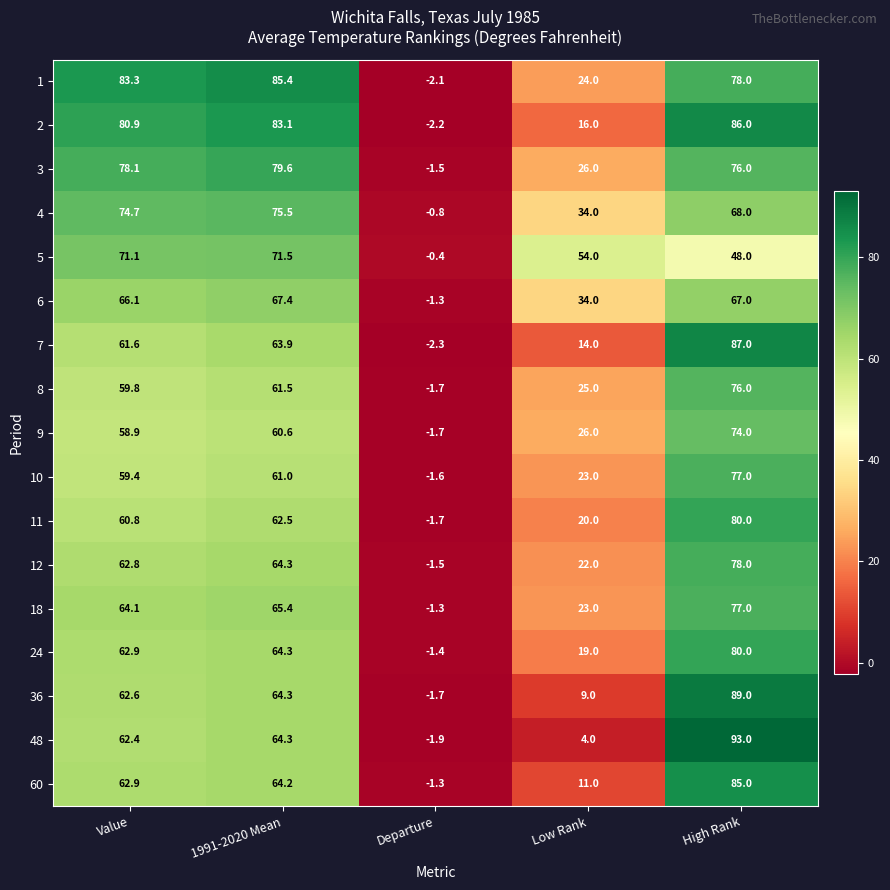

What is the sum of the 7 values at Departure and Value?

59.3